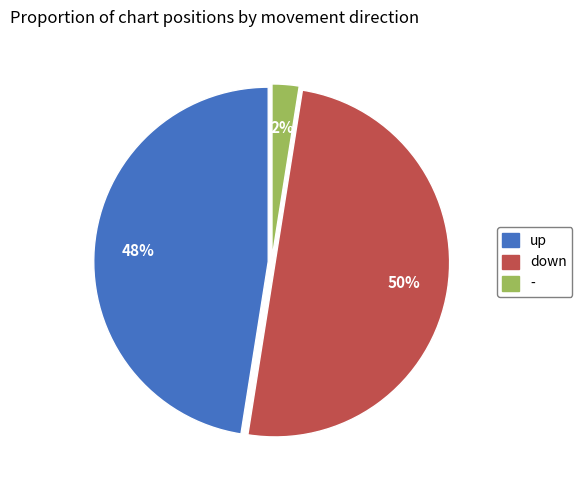

Which has a higher value, up or down?

down